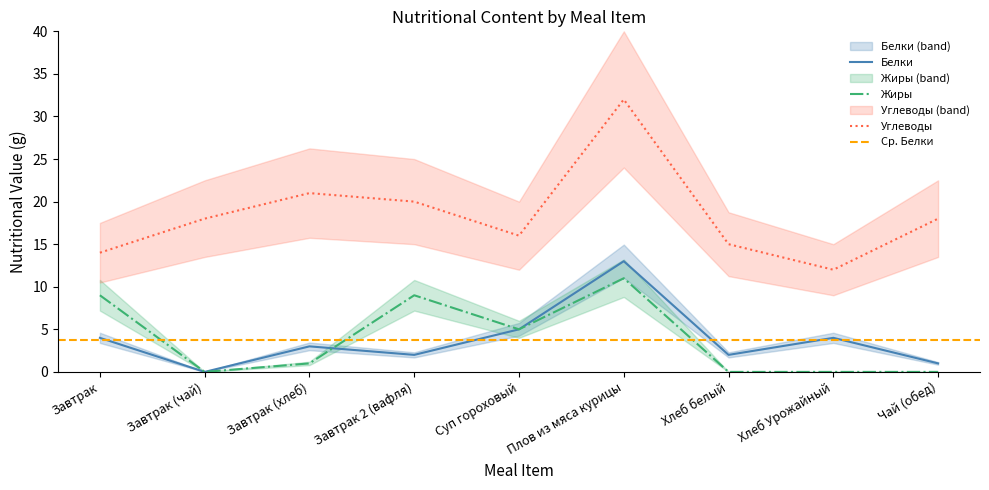

What are all the series names shown in the legend?

Белки, Жиры, Углеводы